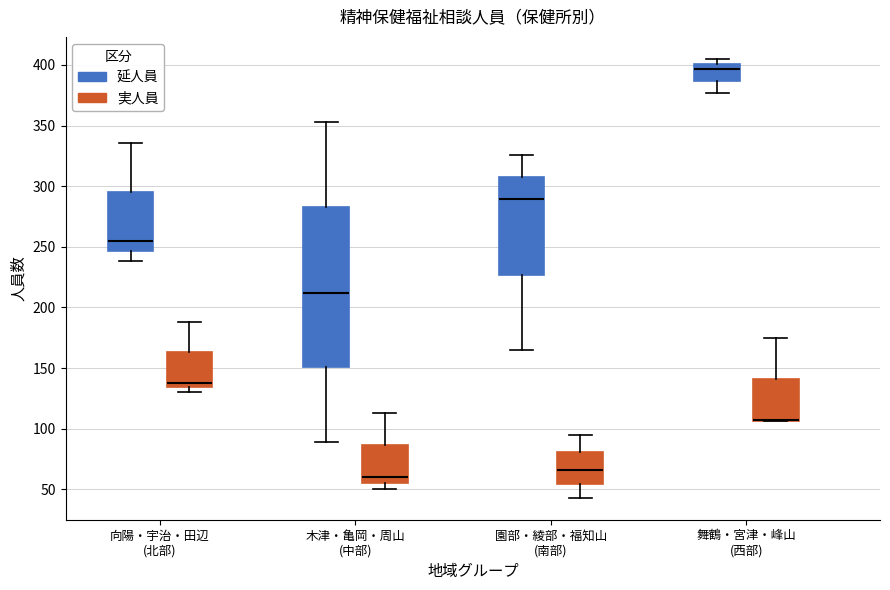

Reading left to right, transcribe this box plot: for each box, give where its median line is, the range the box spans, and where its two whiskers end, as read against the y-axis. The values are not printed on the chart, so give them approximately, as read against the axis.

向陽・宇治・田辺 (北部) (延人員): median 255, box 245 to 295, whiskers 240 to 335
向陽・宇治・田辺 (北部) (実人員): median 140, box 135 to 165, whiskers 130 to 190
木津・亀岡・周山 (中部) (延人員): median 210, box 150 to 285, whiskers 90 to 355
木津・亀岡・周山 (中部) (実人員): median 60, box 55 to 85, whiskers 50 to 115
園部・綾部・福知山 (南部) (延人員): median 290, box 225 to 310, whiskers 165 to 325
園部・綾部・福知山 (南部) (実人員): median 65, box 55 to 80, whiskers 45 to 95
舞鶴・宮津・峰山 (西部) (延人員): median 395, box 385 to 400, whiskers 375 to 405
舞鶴・宮津・峰山 (西部) (実人員): median 105 (drawn on the box's lower edge), box 105 to 140, whiskers 105 to 175